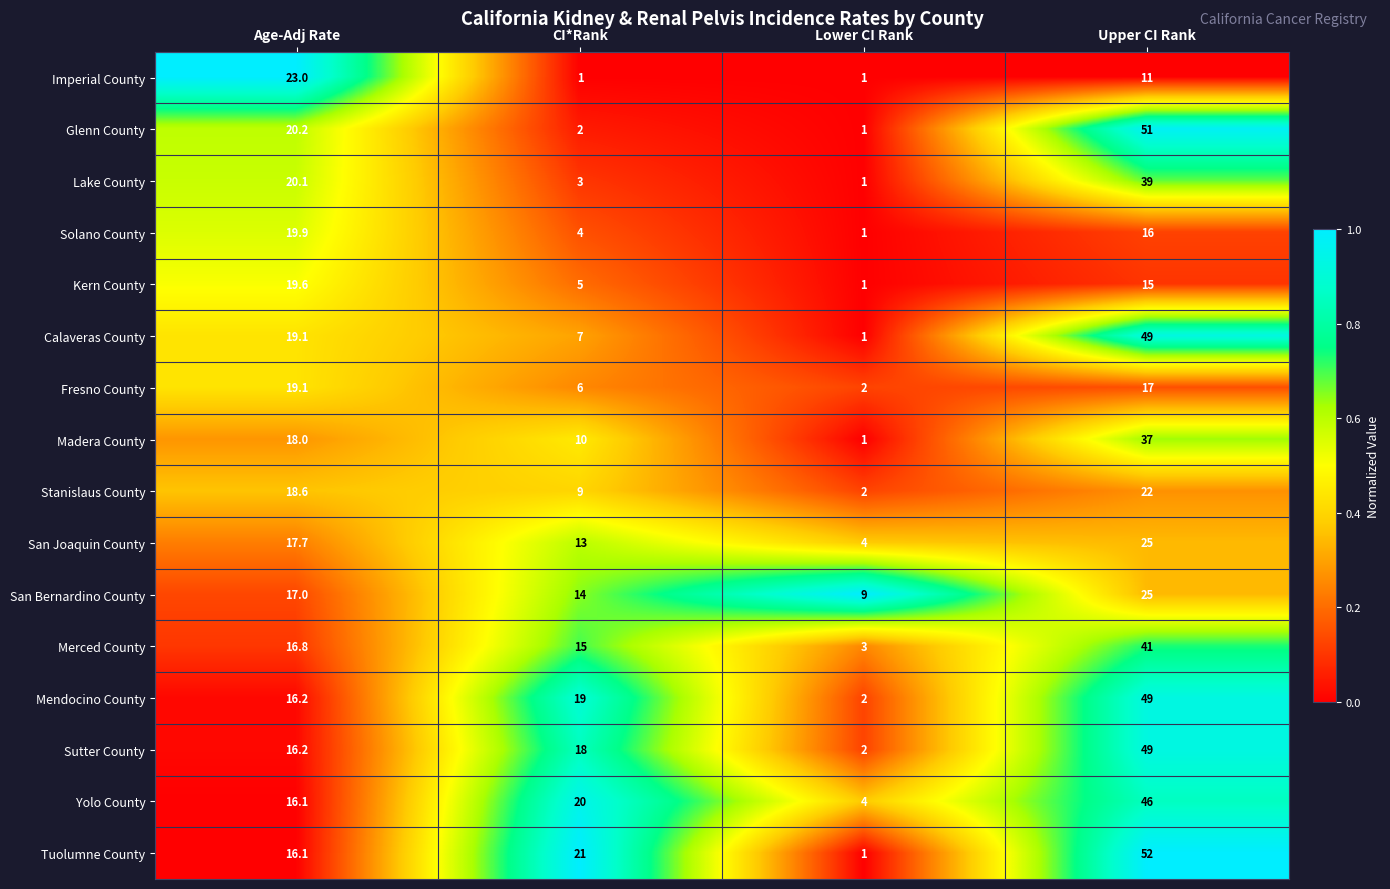

What is the total value across all series at Lower CI Rank?

36.0